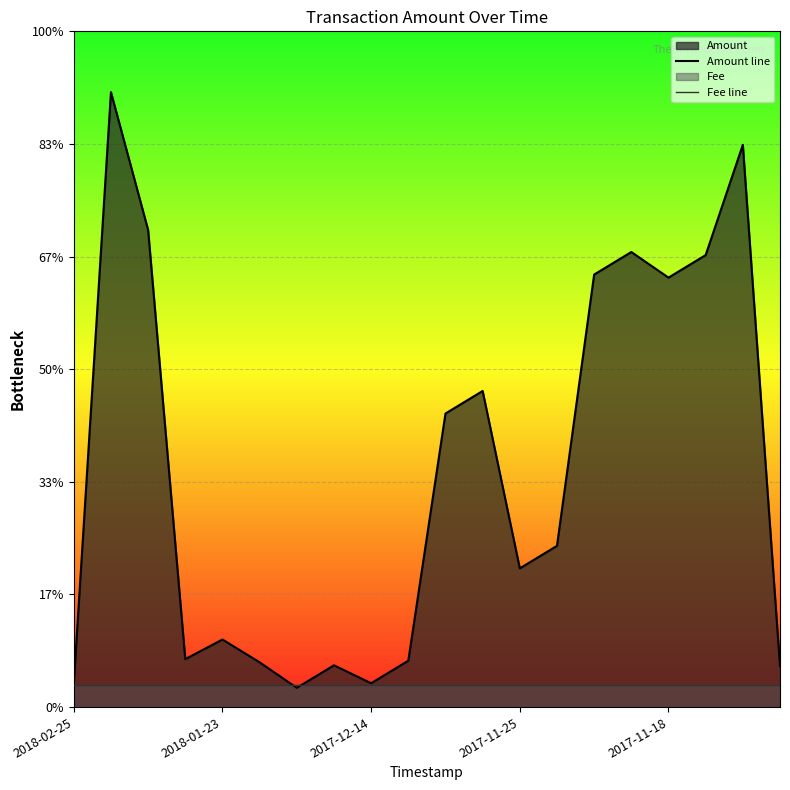

Does the chart display data point markers on the line(s)?

No